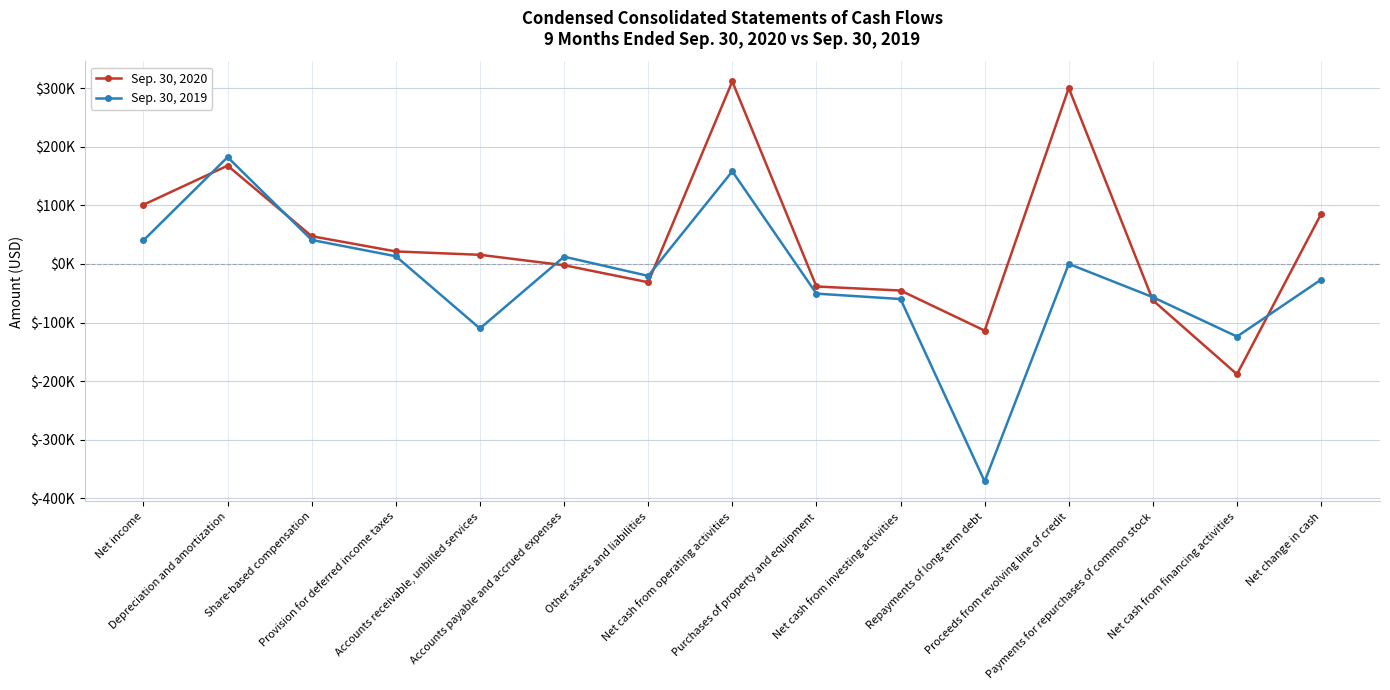

Which category has the highest value in the Sep. 30, 2019 series?

Depreciation and amortization